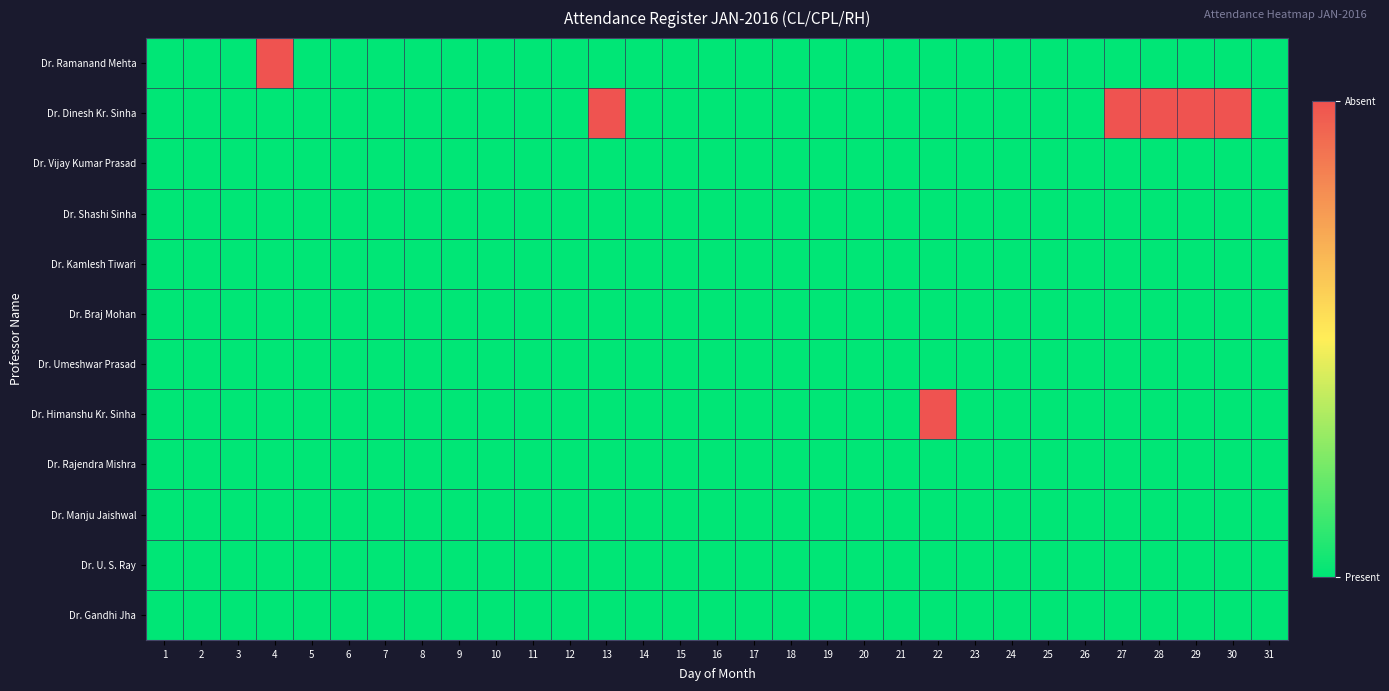

At how many categories does at least one series exceed 0?

7